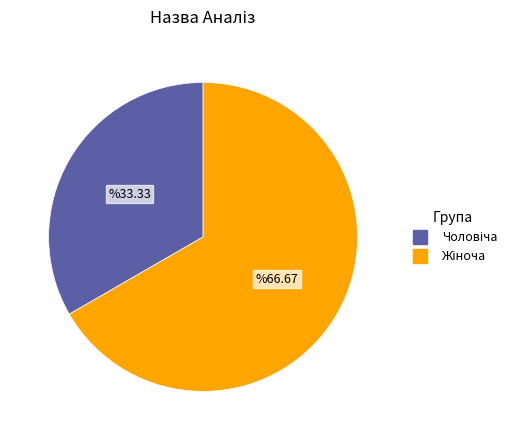

Is there any slice that represents more than half of the pie?

Yes